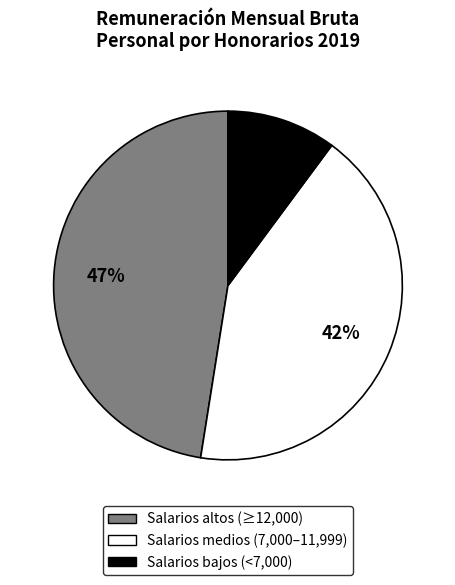

Rank the categories by value from lowest to highest.

Salarios bajos (<7,000), Salarios medios (7,000–11,999), Salarios altos (≥12,000)